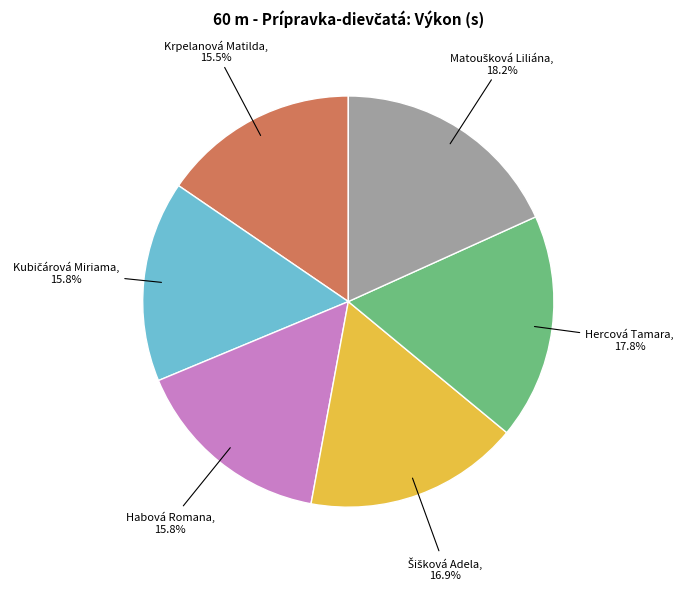

How much of the chart is everything except Krpelanová Matilda?

84.5%